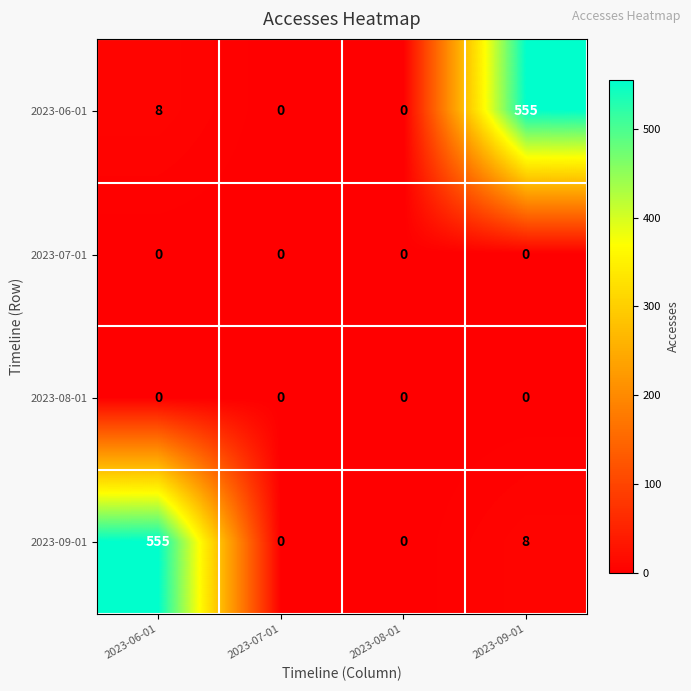

Is it true that 2023-06-01 equals 233 at 2023-07-01?

False